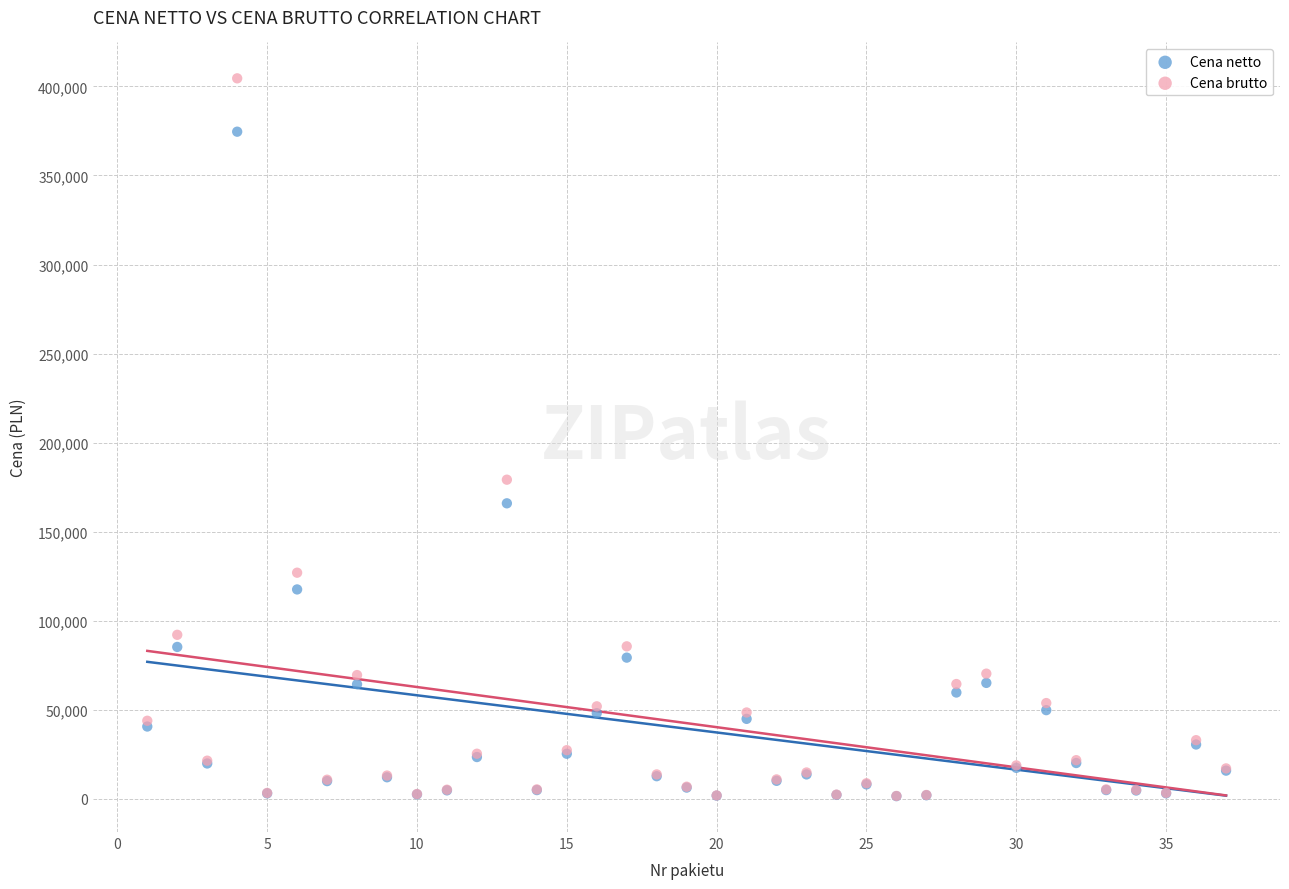

In the Cena brutto series, what Y value is closest to 203040?

179139.6